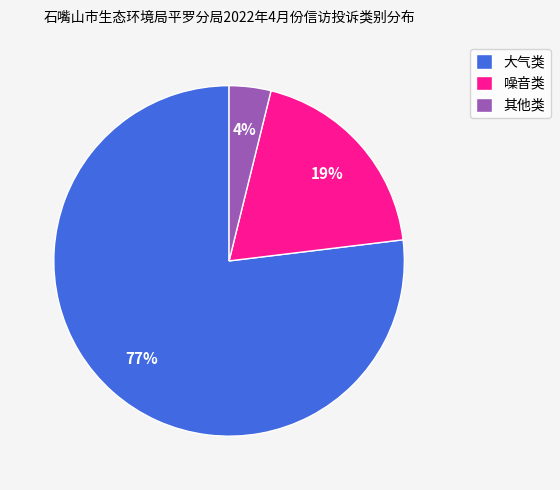

What percentage is the 大气类 slice, to the nearest percent?

77%